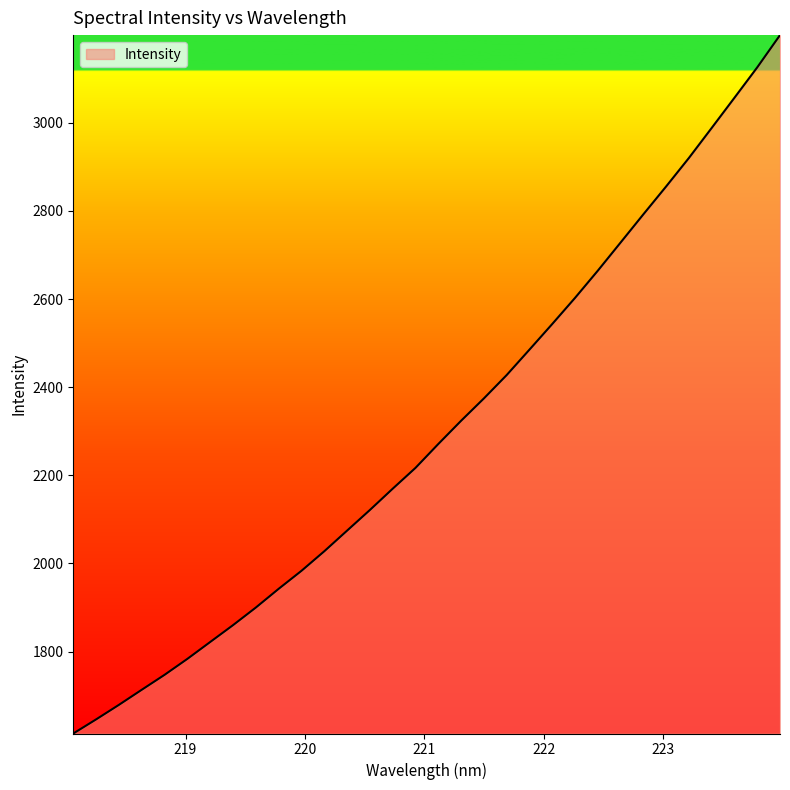

What is the difference between the maximum and minimum values?

1585.4